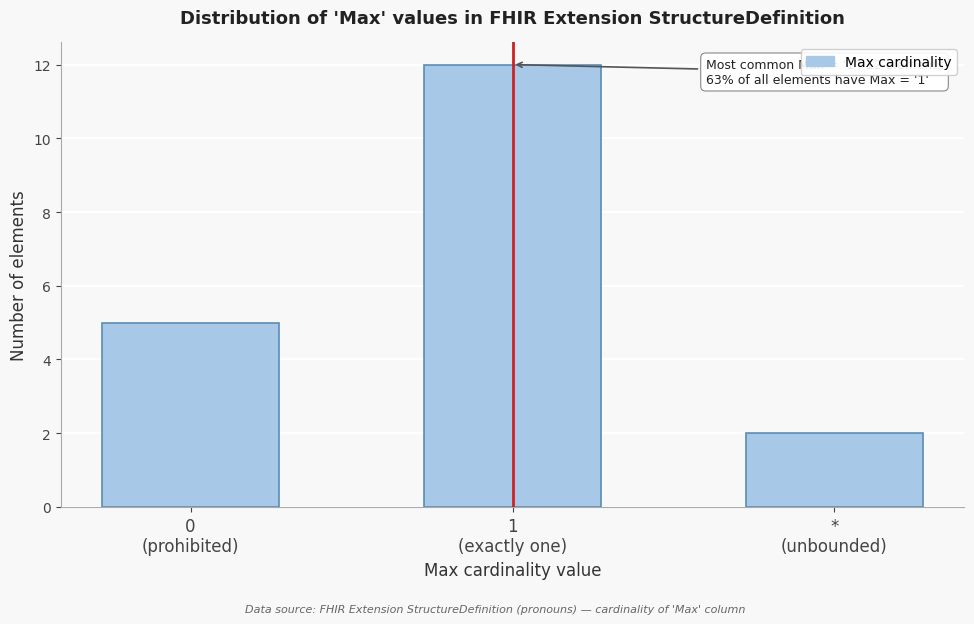

Reading right to left, what are all the values shown in this chart?

2	12	5